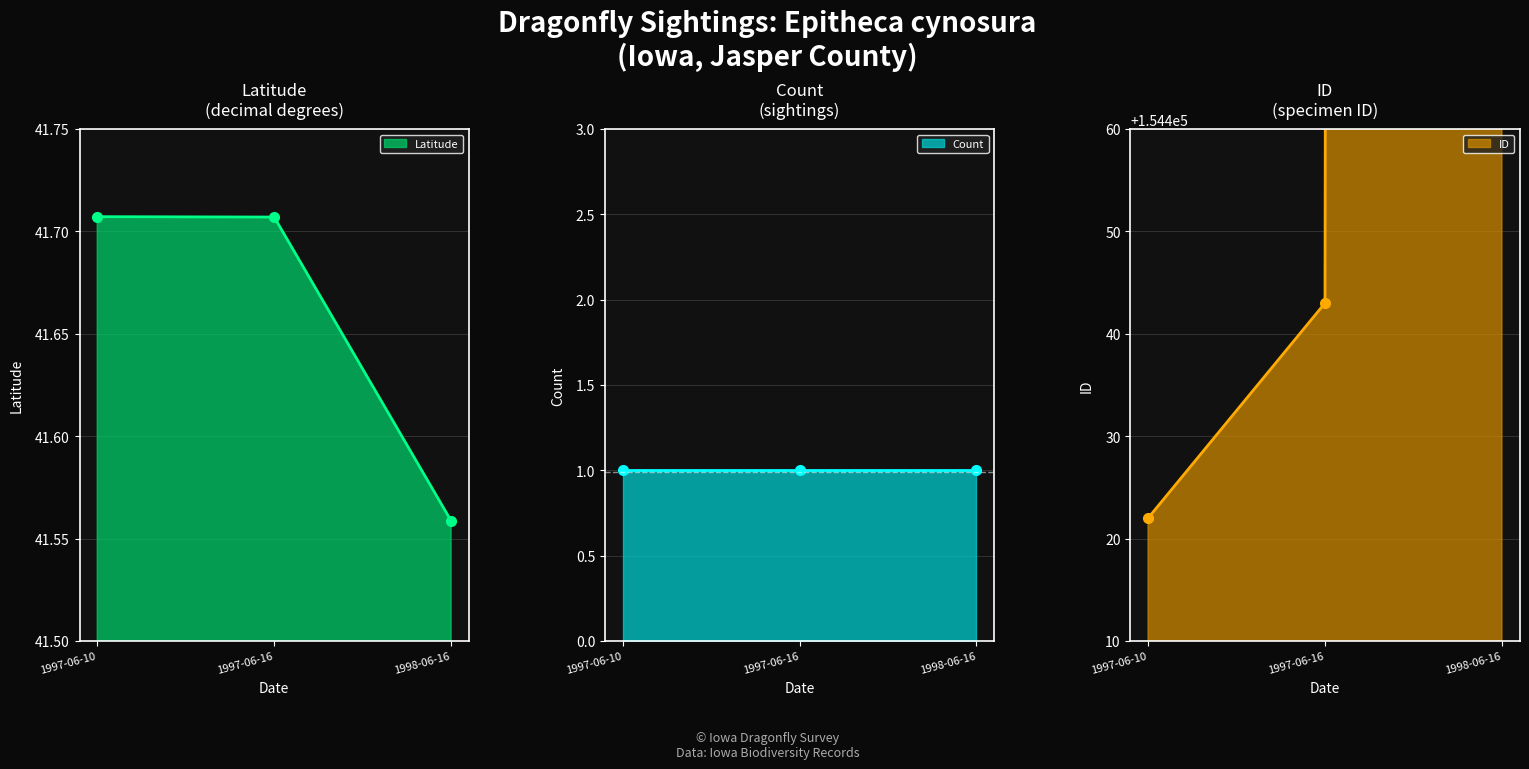

What is the maximum value shown in the chart?

165055.0